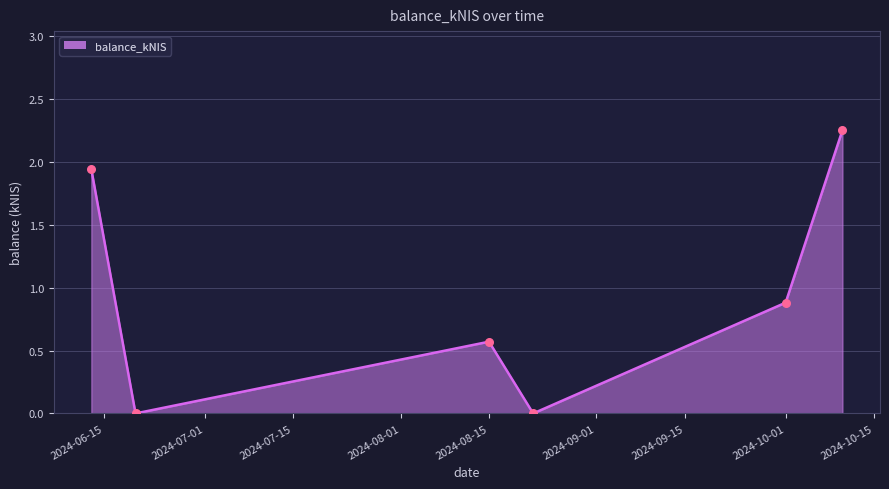

True or false: the data has more than 1 interior local peaks.

False